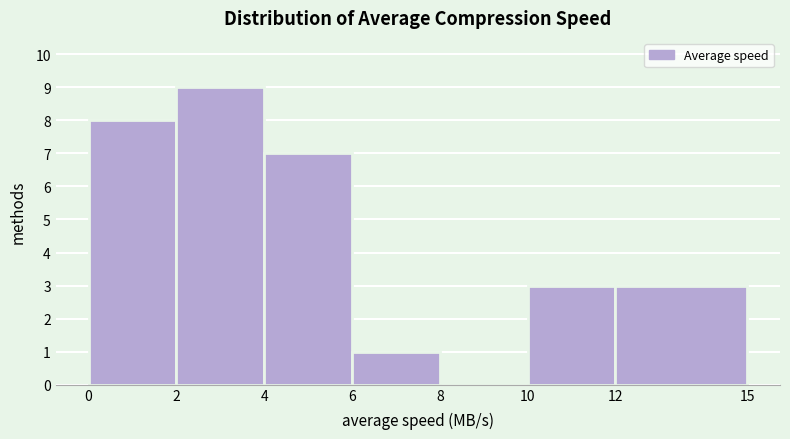

Reading left to right, transcribe this chart: for each bar, give the range it covers on the x-axis and its height. The values are not printed on the chart, so give them approximately, as read against the axis.

0 to 2: 8
2 to 4: 9
4 to 6: 7
6 to 8: 1
8 to 10: 0
10 to 12: 3
12 to 15: 3